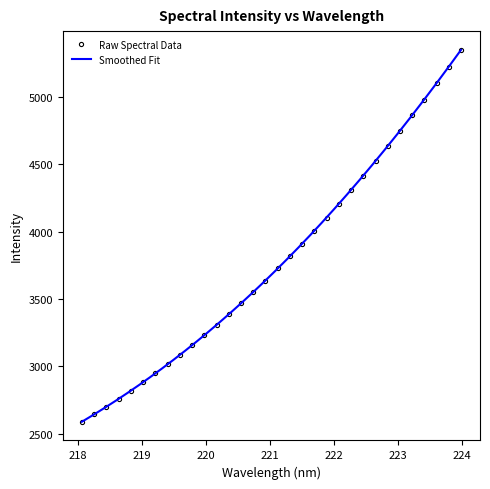

What is the average value?

3785.2